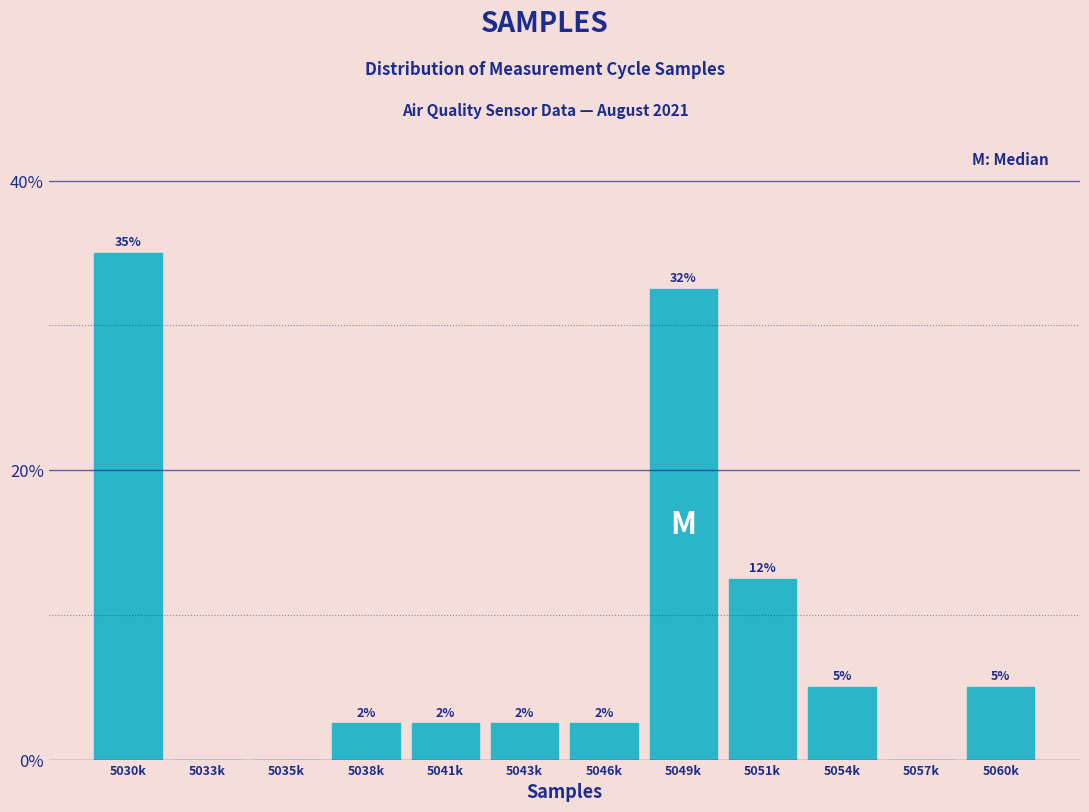

Are the bars horizontal?

No